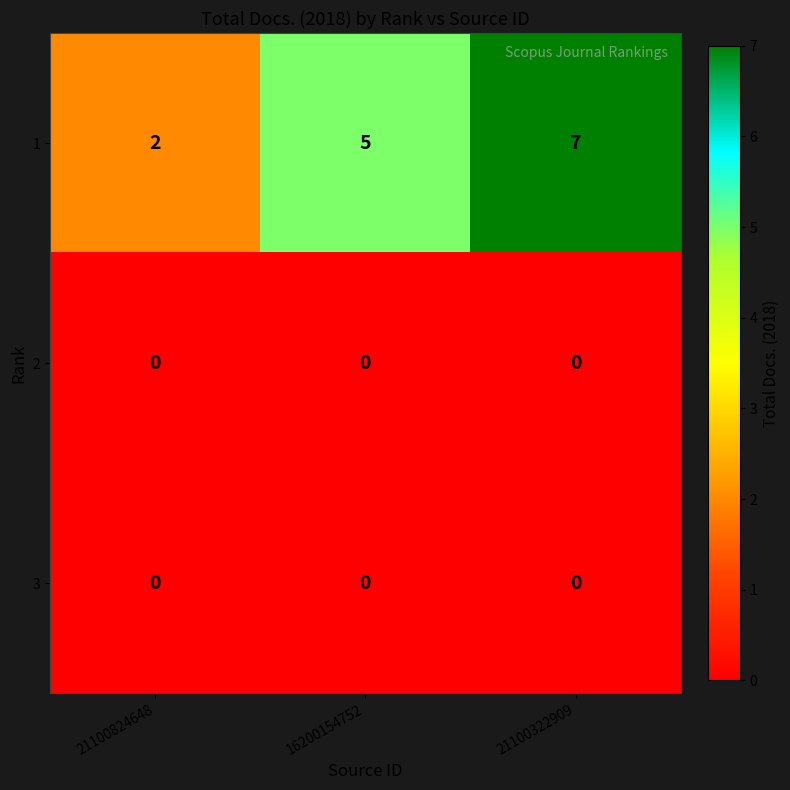

How many 1 values are between 2 and 7?

3